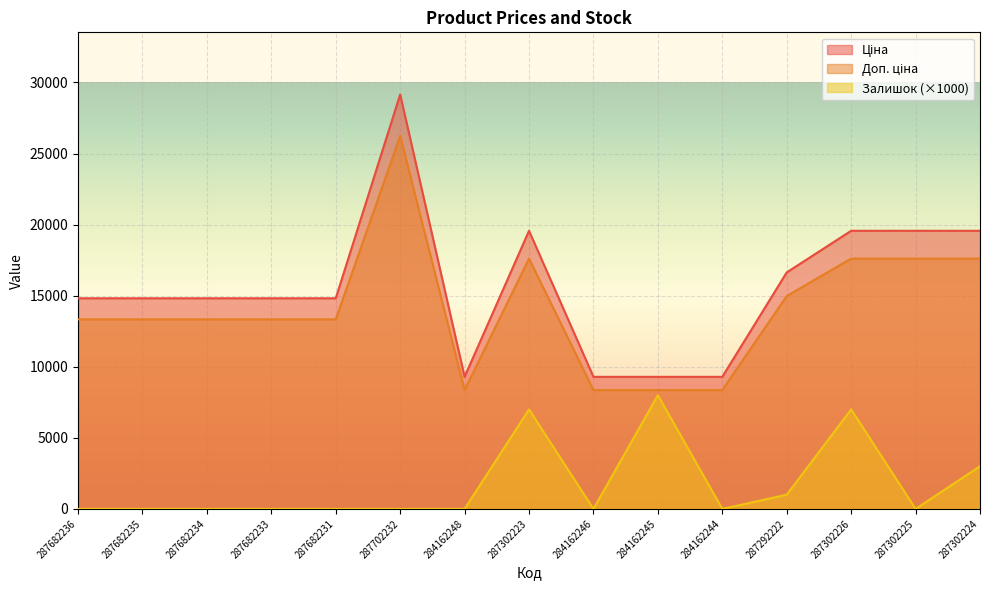

How many lines are shown in the chart?

3